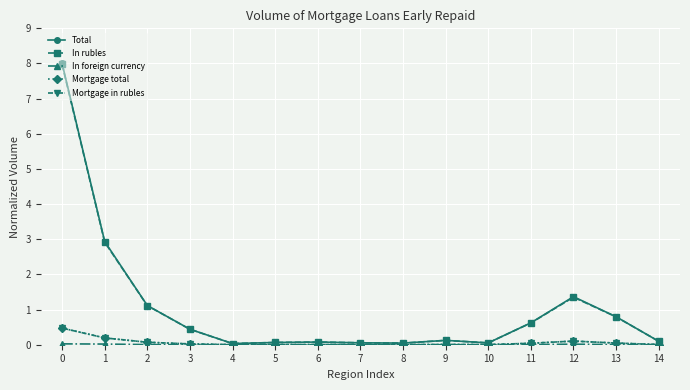

What is the difference between the second highest and second lowest values in the In rubles series?

2.9